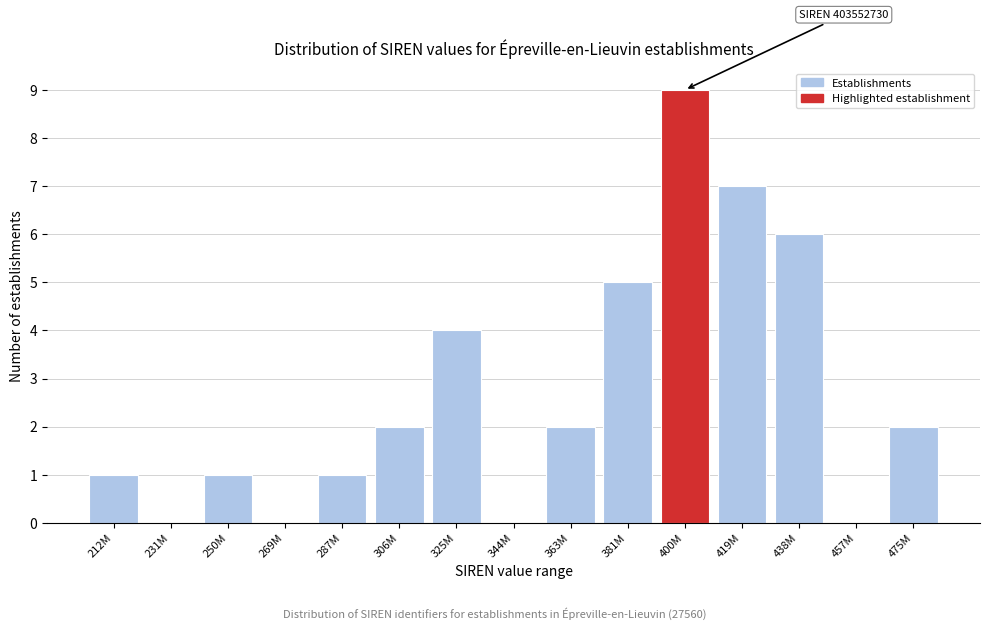

Reading left to right, list all the values displayed in this chart.

212M=1	231M=0	250M=1	269M=0	287M=1	306M=2	325M=4	344M=0	363M=2	381M=5	400M=9	419M=7	438M=6	457M=0	475M=2